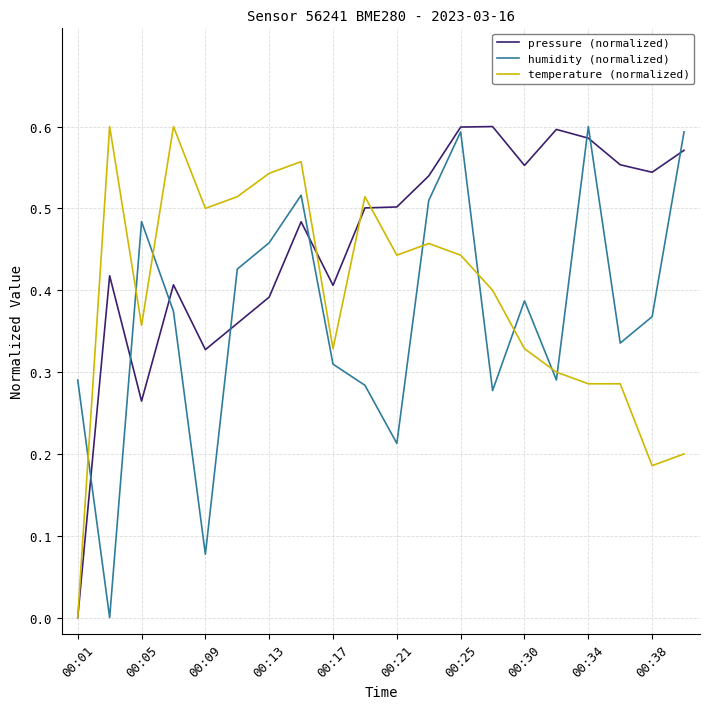

True or false: humidity (normalized) and temperature (normalized) intersect in this chart.

True